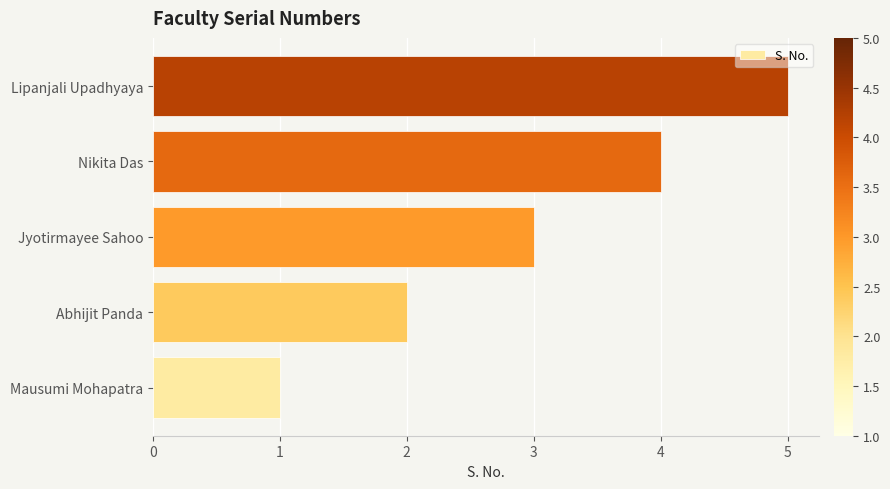

What is the change in value from Abhijit Panda to Jyotirmayee Sahoo?

+1